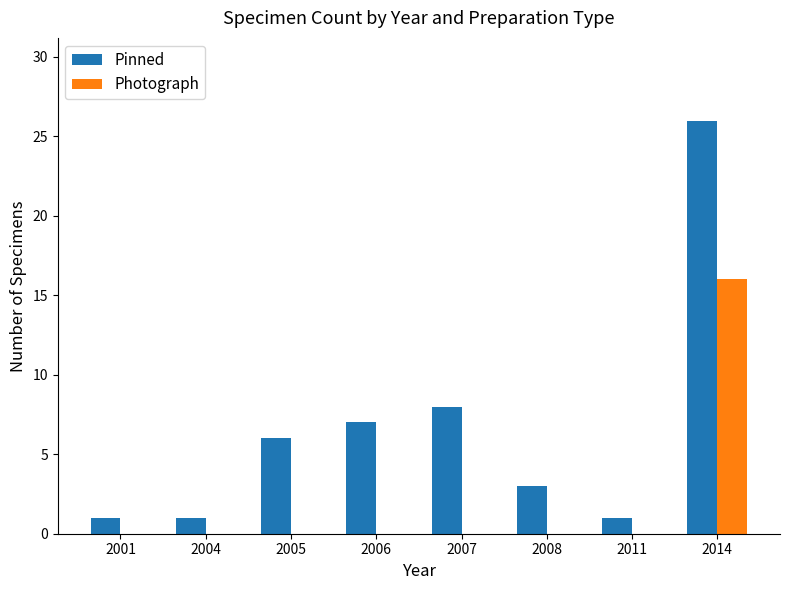

The Photograph series shows 25 at 2014. True or false?

False